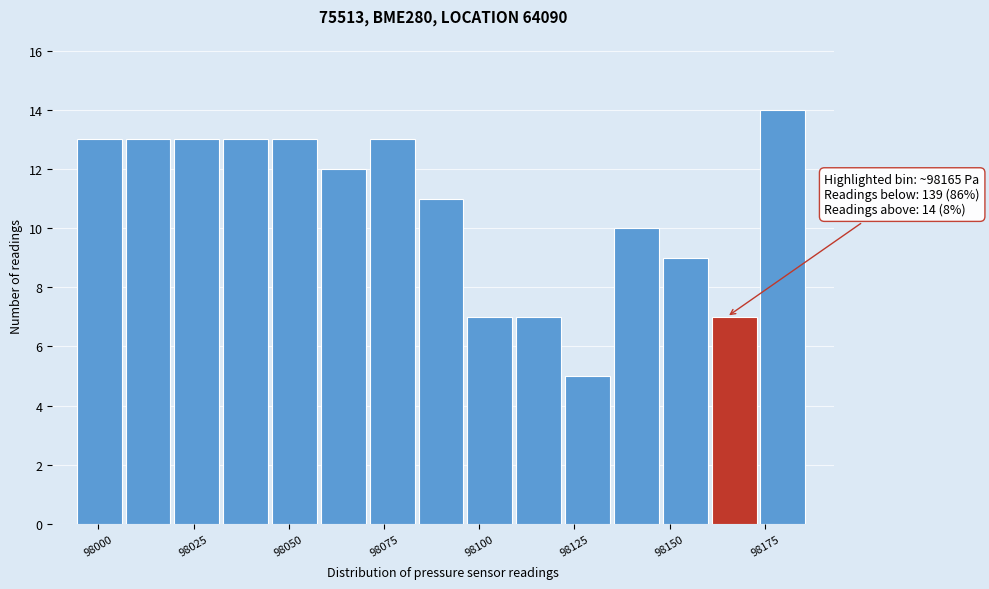

Around what value on the x-axis is the tallest bar? Give the approximate position of its centre, as read against the axis.

98180